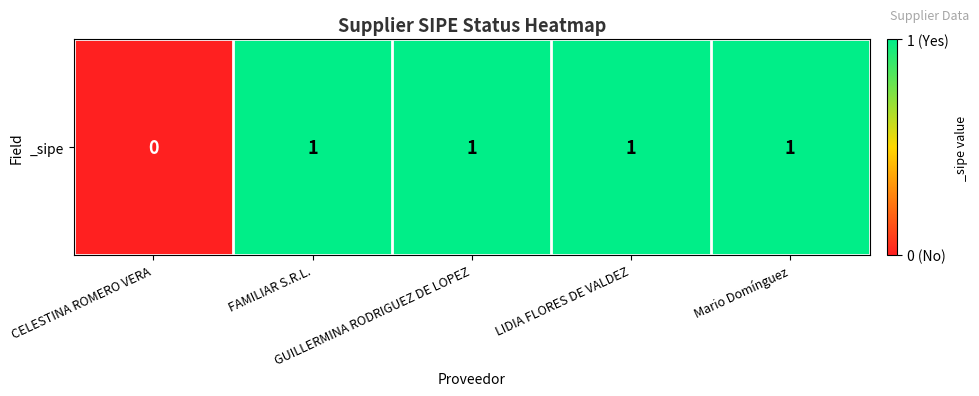

The chart shows a value of 1 at LIDIA FLORES DE VALDEZ. True or false?

True